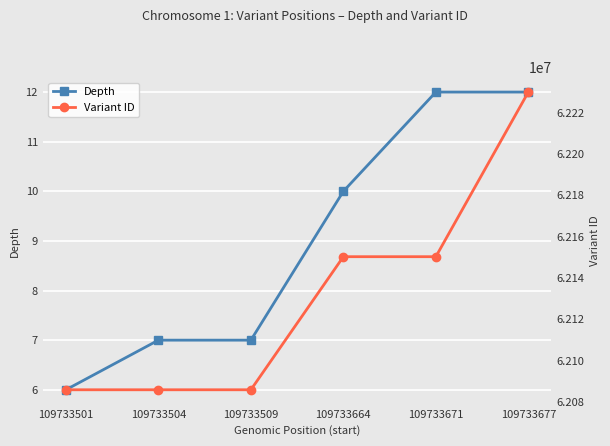

What is the total value across all series at 109733501?

62085835